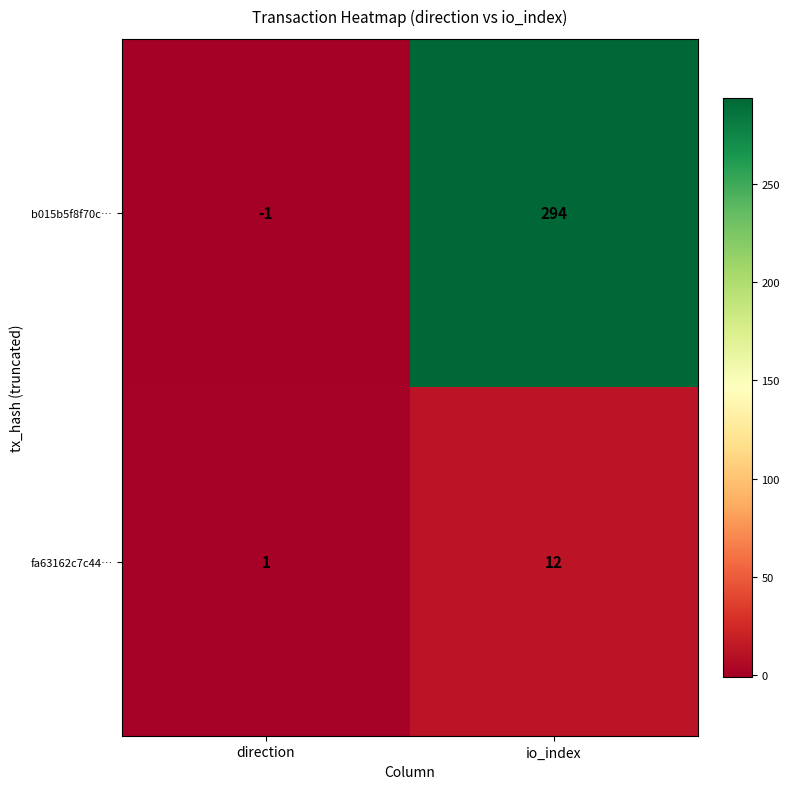

Rank the series at io_index from highest to lowest value.

b015b5f8f70c…, fa63162c7c44…